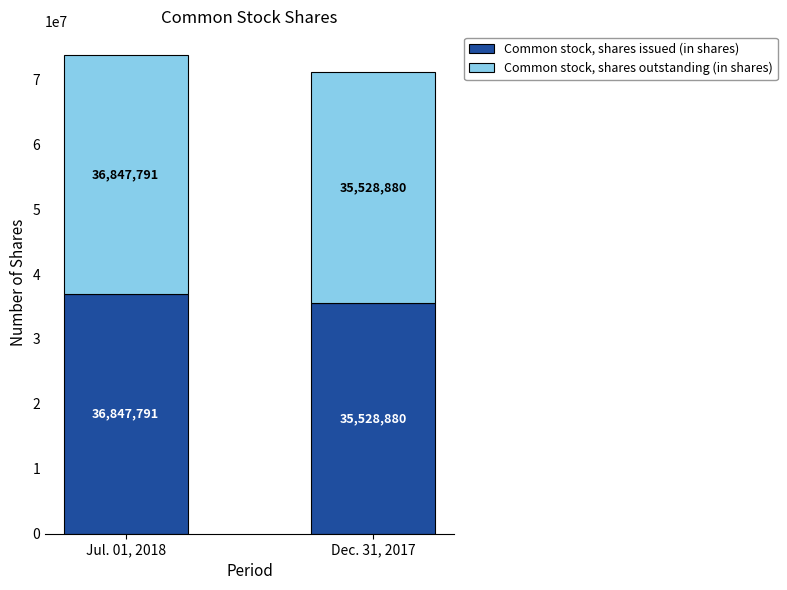

How many data points in Common stock, shares issued (in shares) are less than 36847791?

1